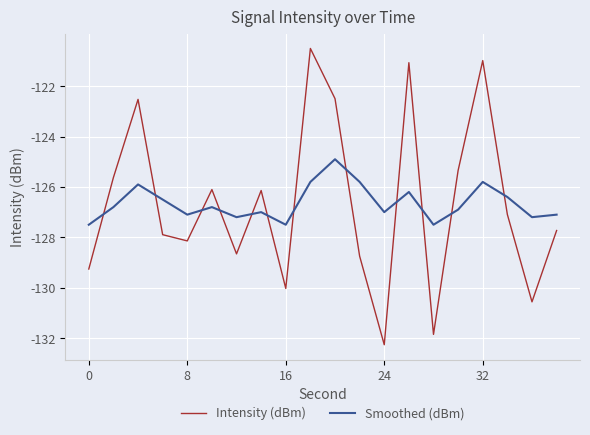

Which series has the largest range (max minus min)?

Intensity (dBm)